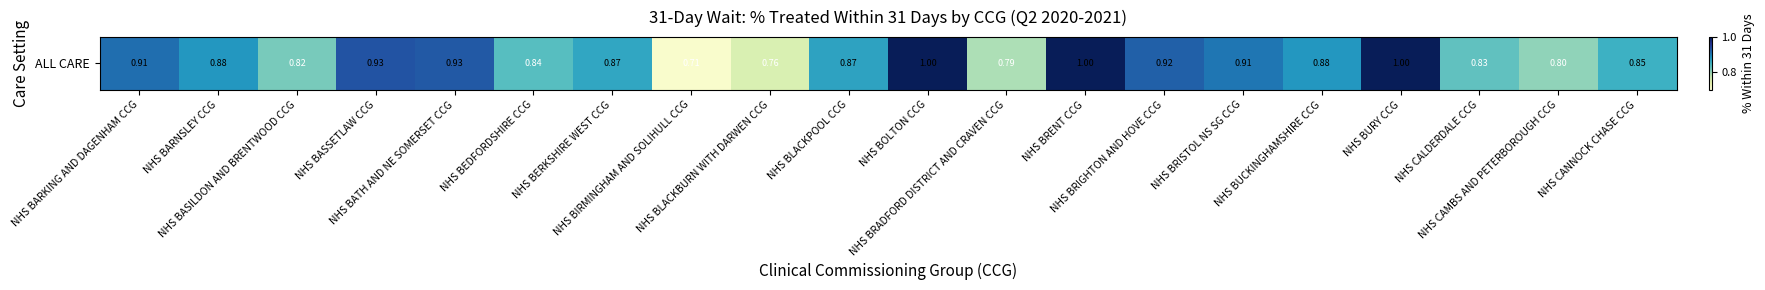

Which label corresponds to the largest value in the chart?

NHS BOLTON CCG